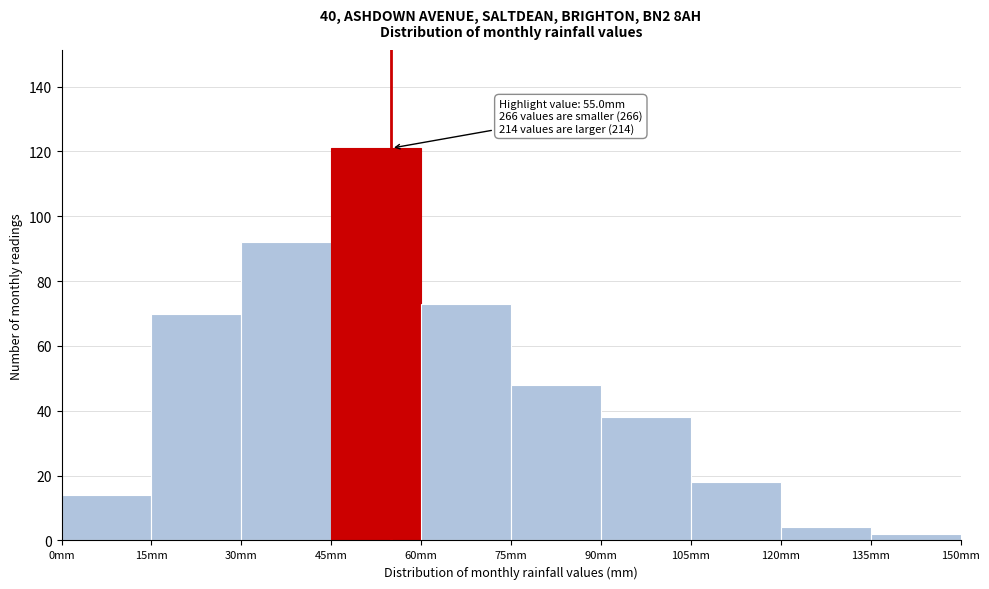

Which range on the x-axis has the tallest bar?

45 to 60